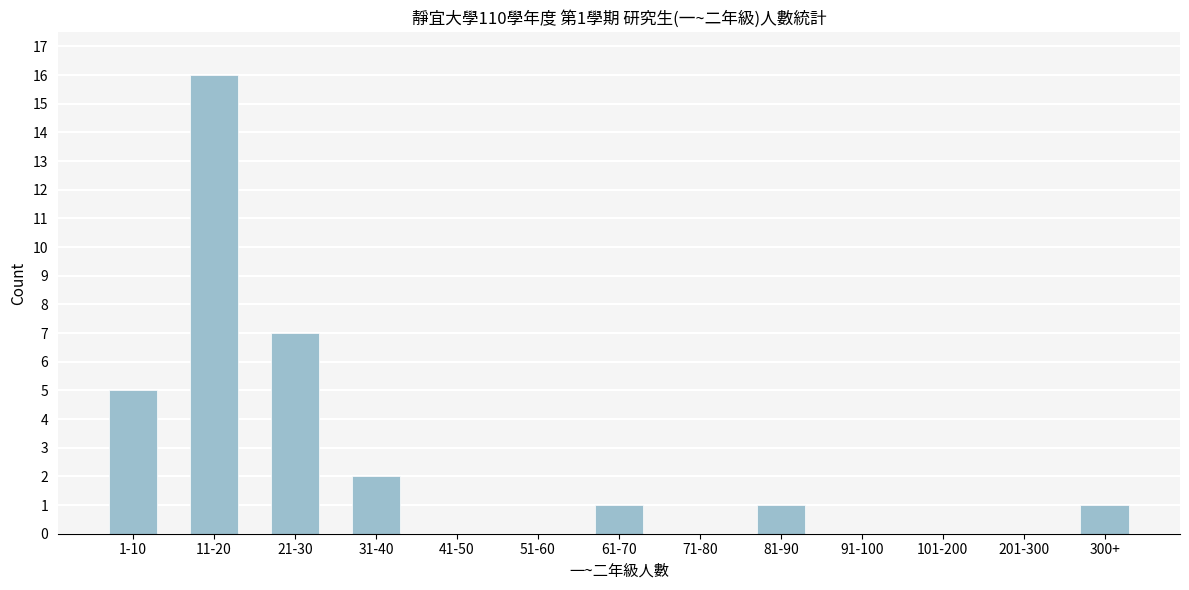

Reading right to left, what are all the values shown in this chart?

300+=1	201-300=0	101-200=0	91-100=0	81-90=1	71-80=0	61-70=1	51-60=0	41-50=0	31-40=2	21-30=7	11-20=16	1-10=5